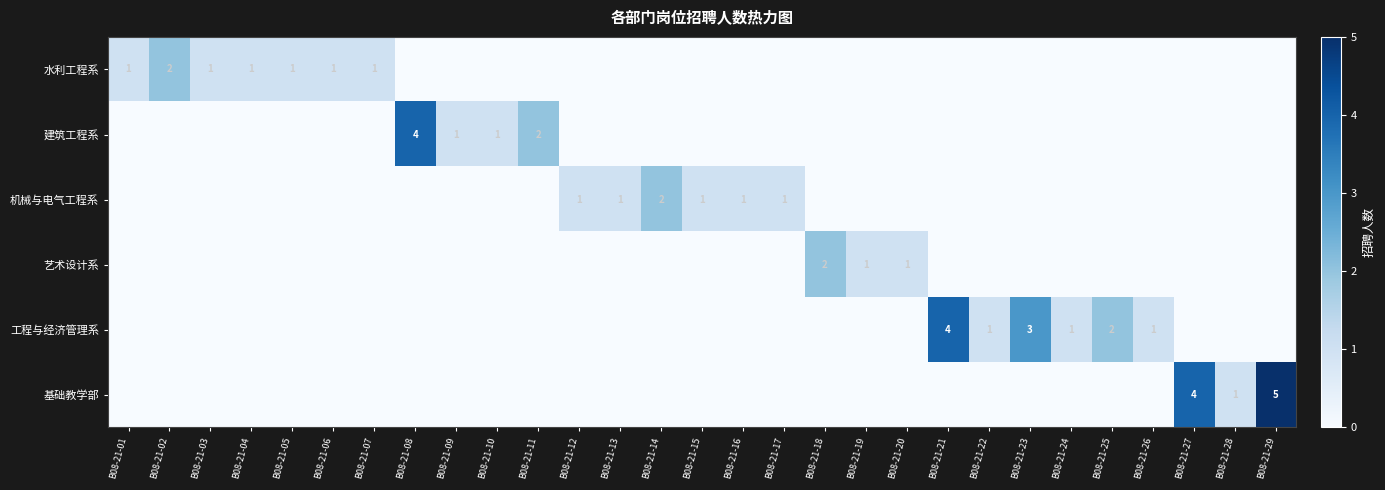

True or false: 建筑工程系 has a value of 1 at B08-21-09.

True